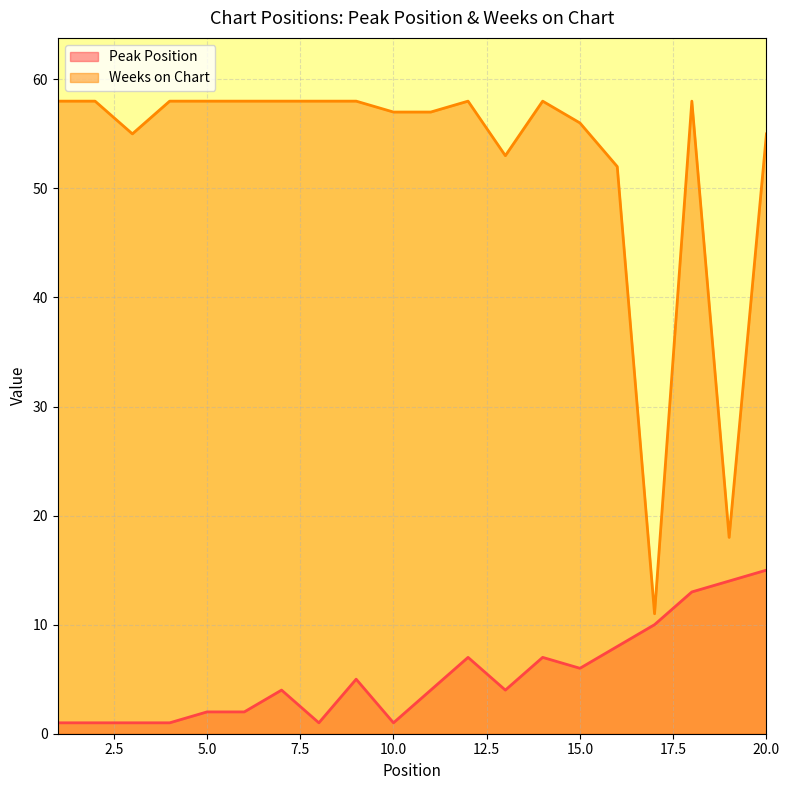

Reading left to right, transcribe all the data shown in this chart.

Peak Position: 1	1	1	1	2	2	4	1	5	1	4	7	4	7	6	8	10	13	14	15
Weeks on Chart: 58	58	55	58	58	58	58	58	58	57	57	58	53	58	56	52	11	58	18	55